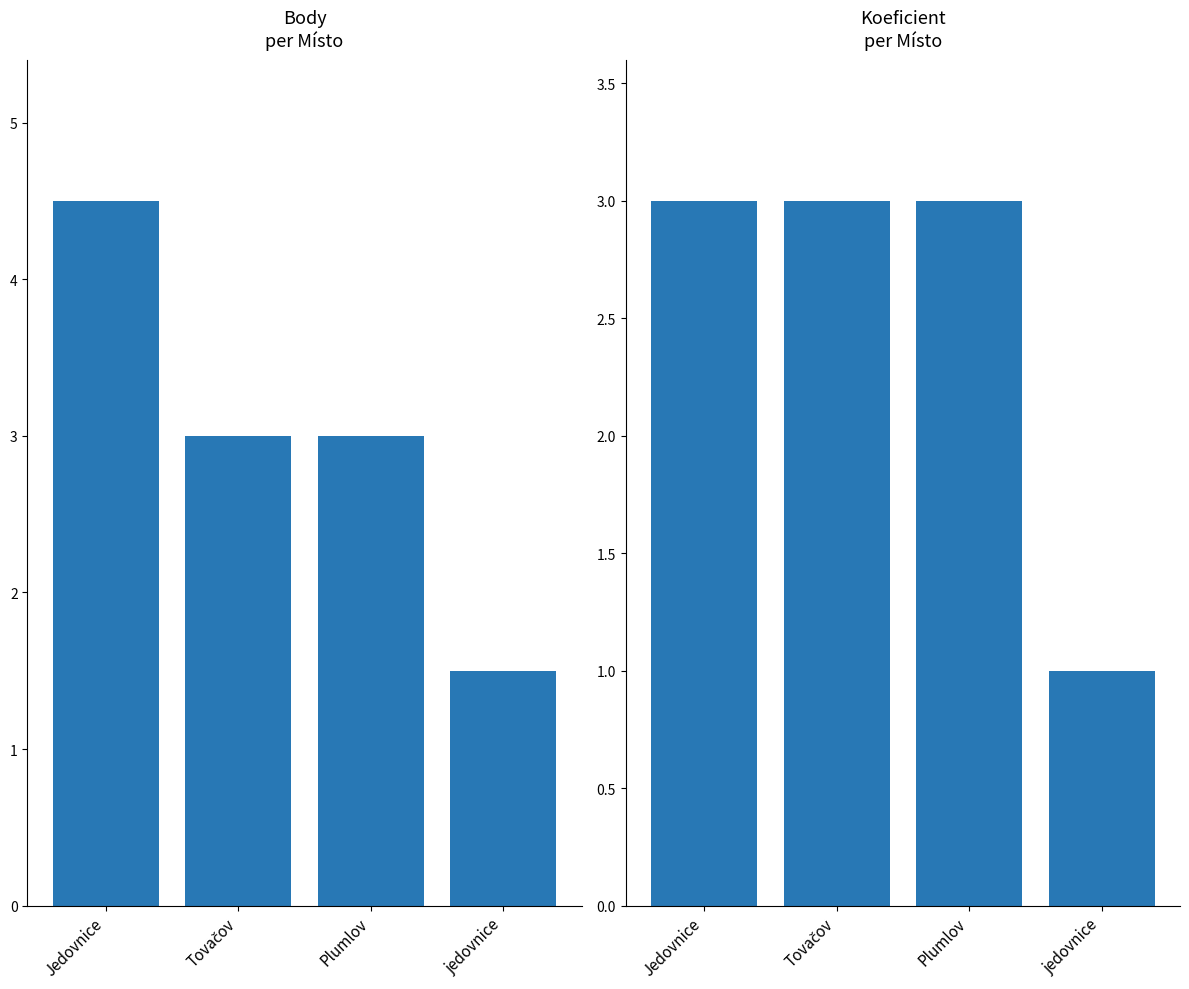

How many bars are there in total?

8